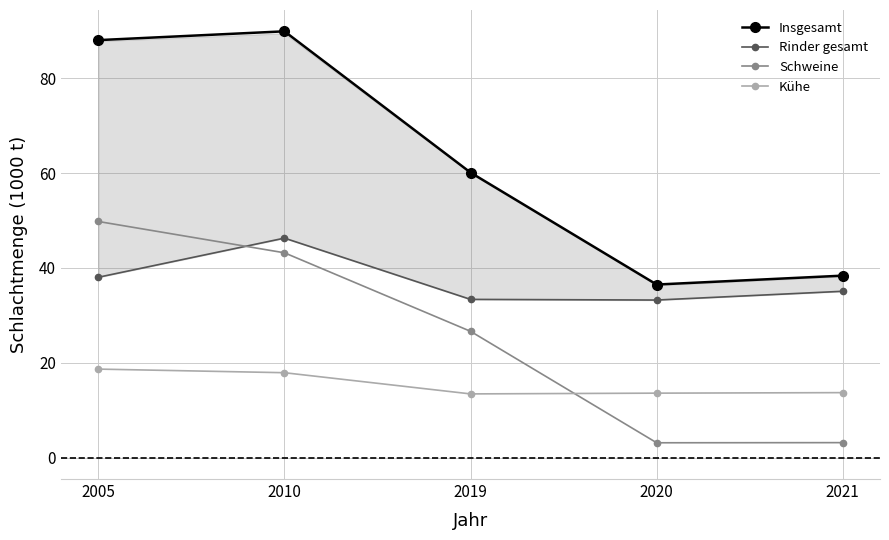

What value does the Rinder gesamt series have at 2021?

35.1